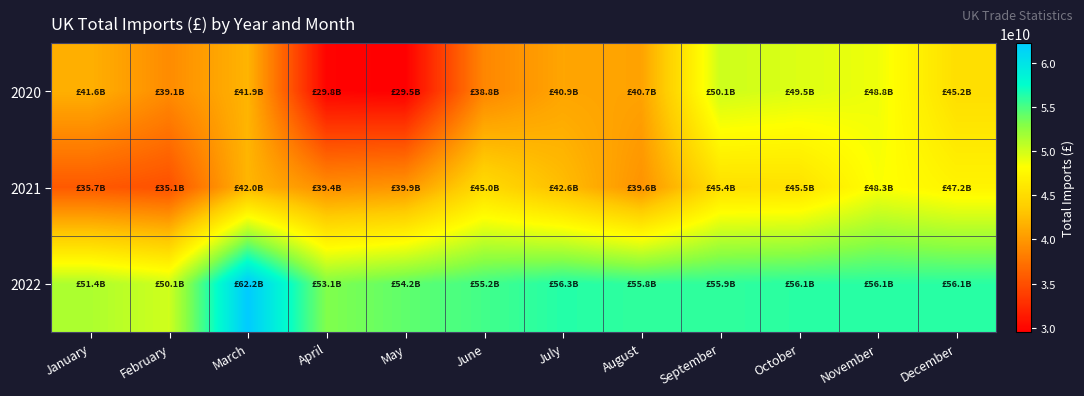

Rank the series at December from lowest to highest value.

2020, 2021, 2022